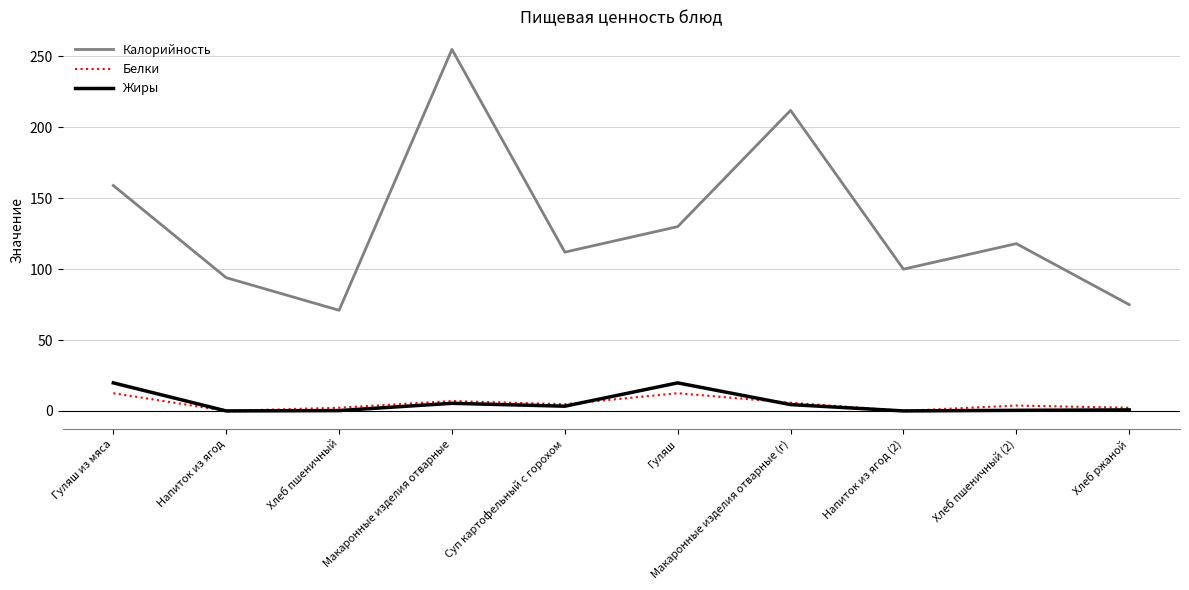

What is the sum of the Белки values at Напиток из ягод and Суп картофельный с горохом?

4.8